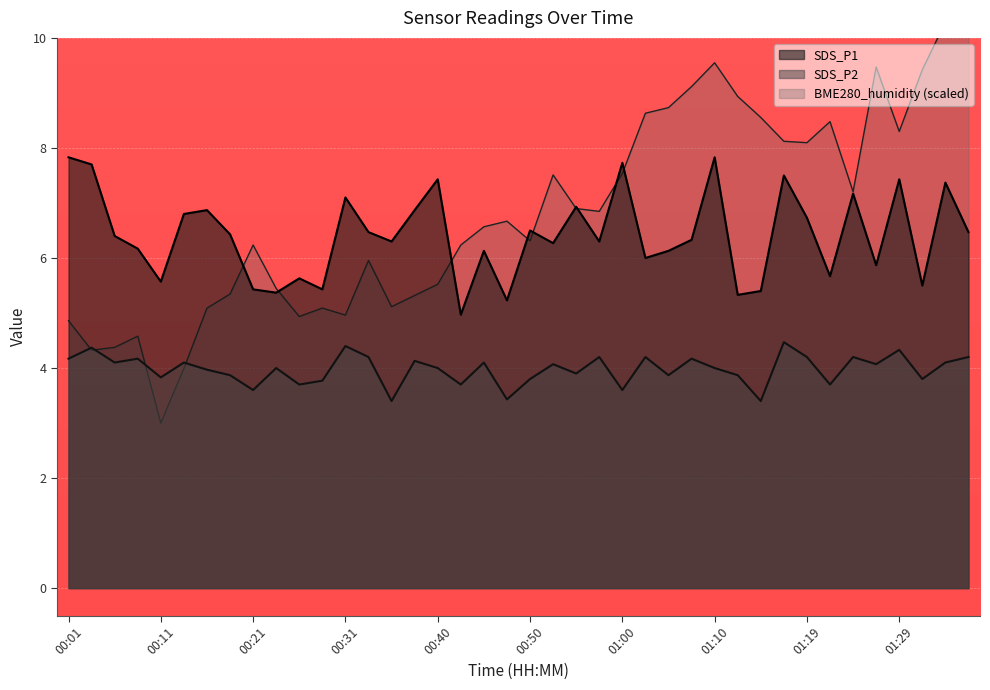

After their last crossing, which series has the higher values: BME280_humidity or SDS_P2?

BME280_humidity